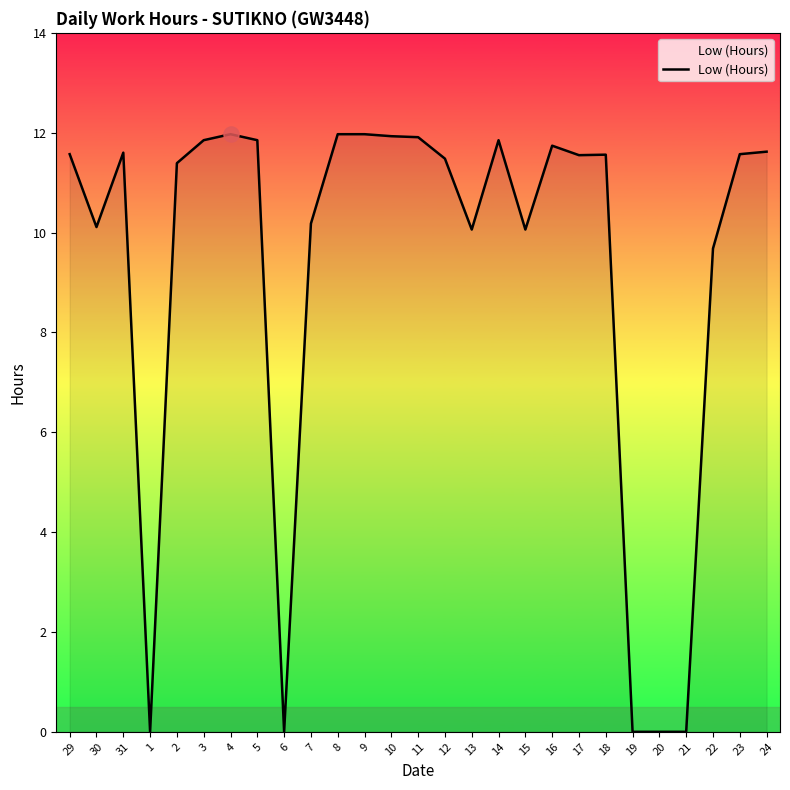

What is the change in value from 8 to 12?

-0.5